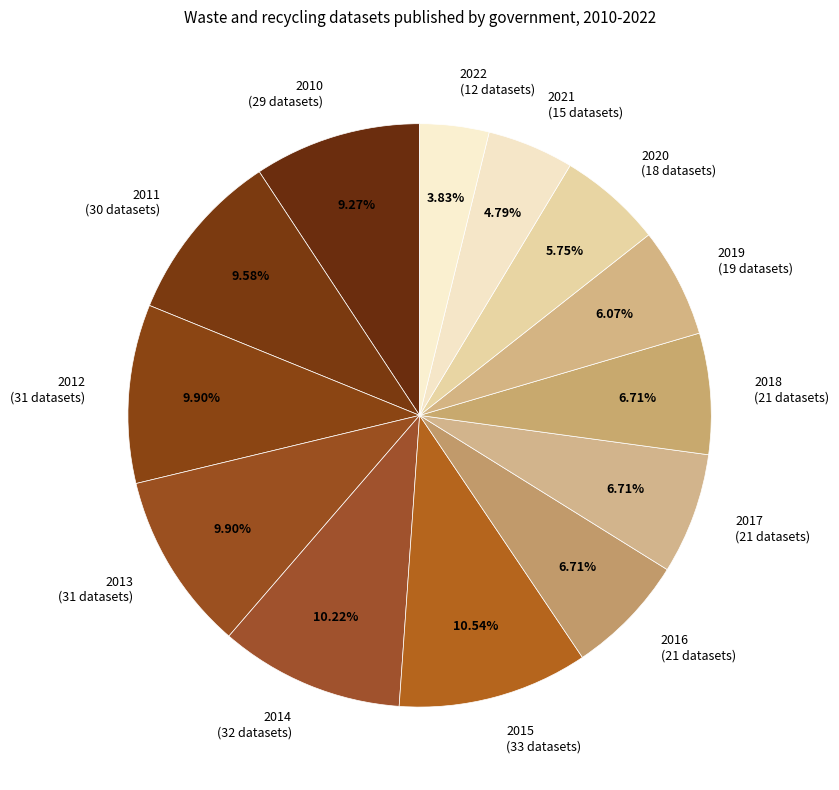

To the nearest percent, what portion does 2019 represent?

6%